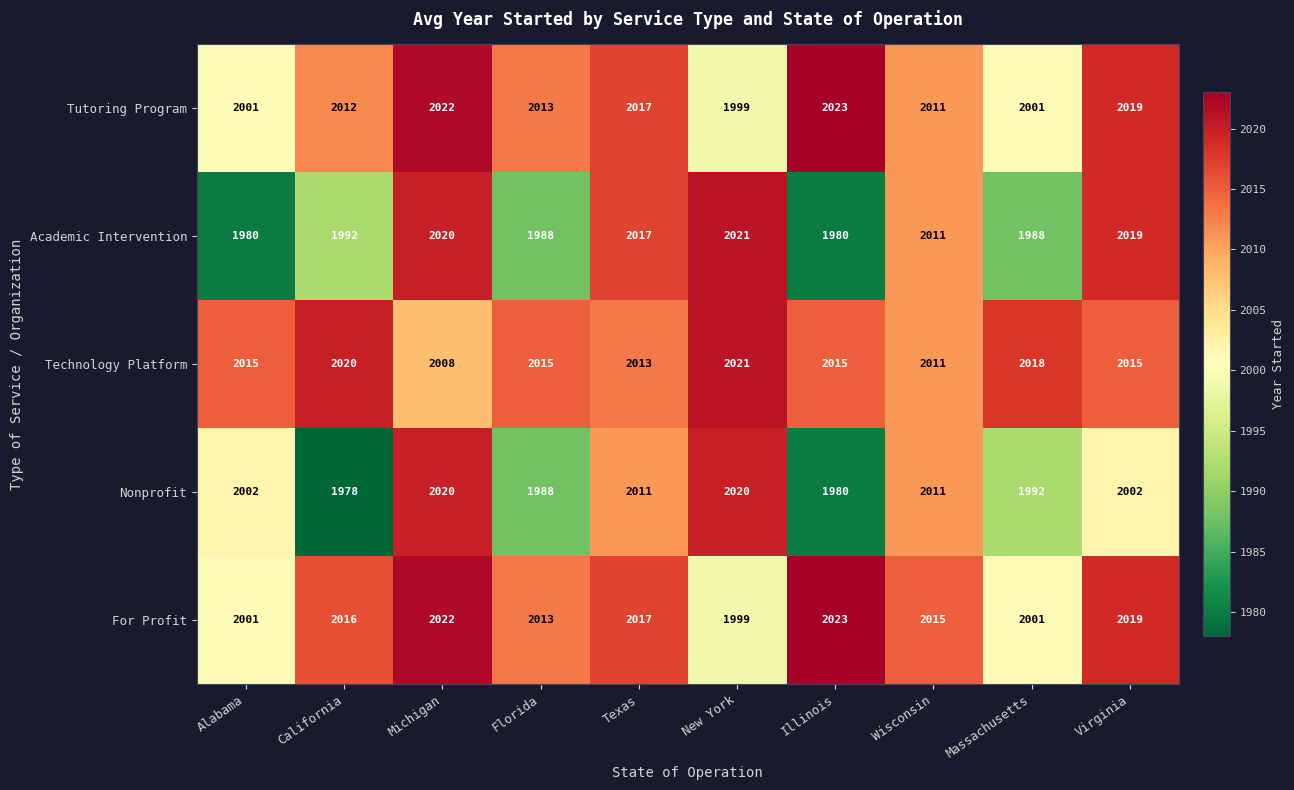

True or false: Academic Intervention has a value of 1988 at Florida.

True